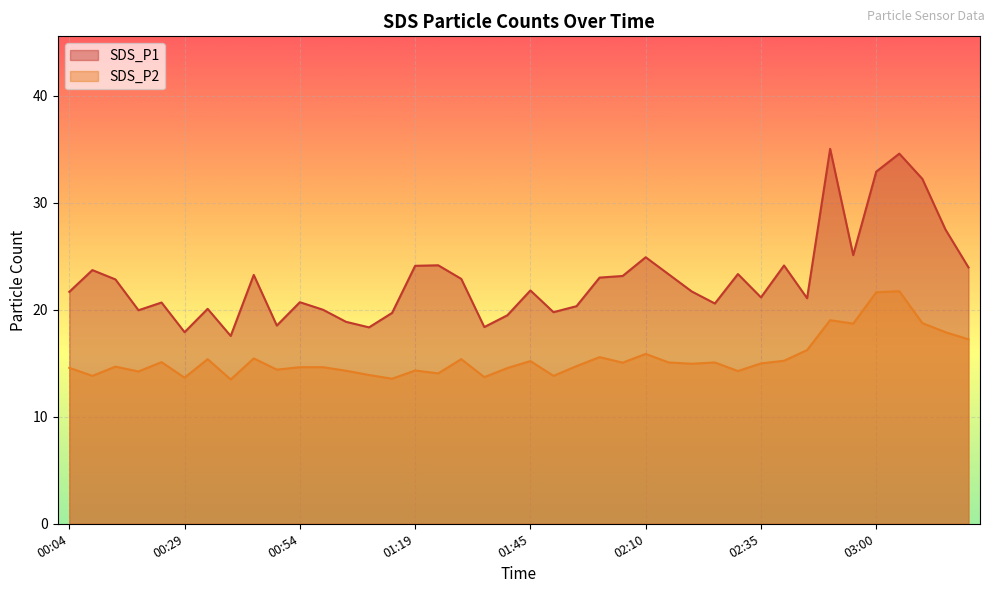

Which series has the widest spread of values?

SDS_P1